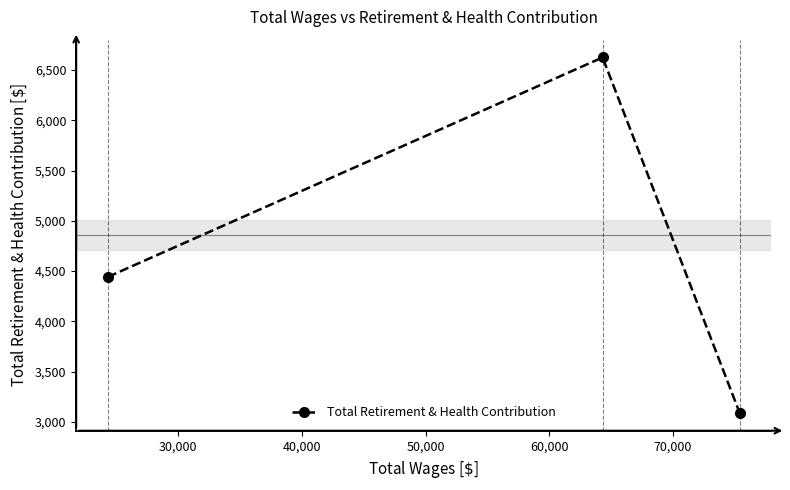

What is the average value?

4719